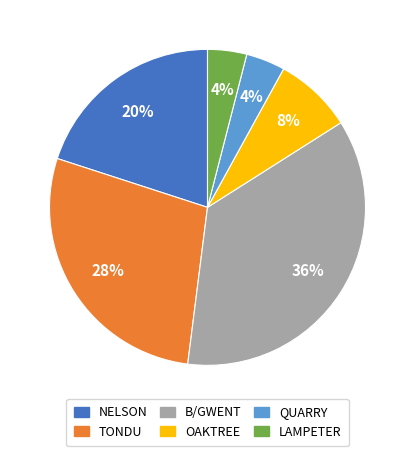

Is there any slice that represents more than half of the pie?

No